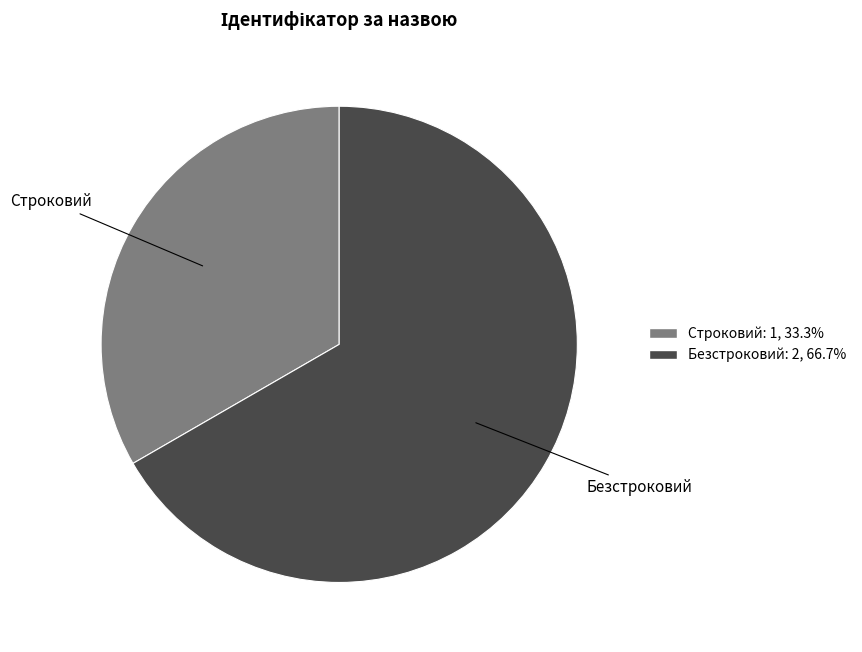

Which category accounts for the majority?

Безстроковий